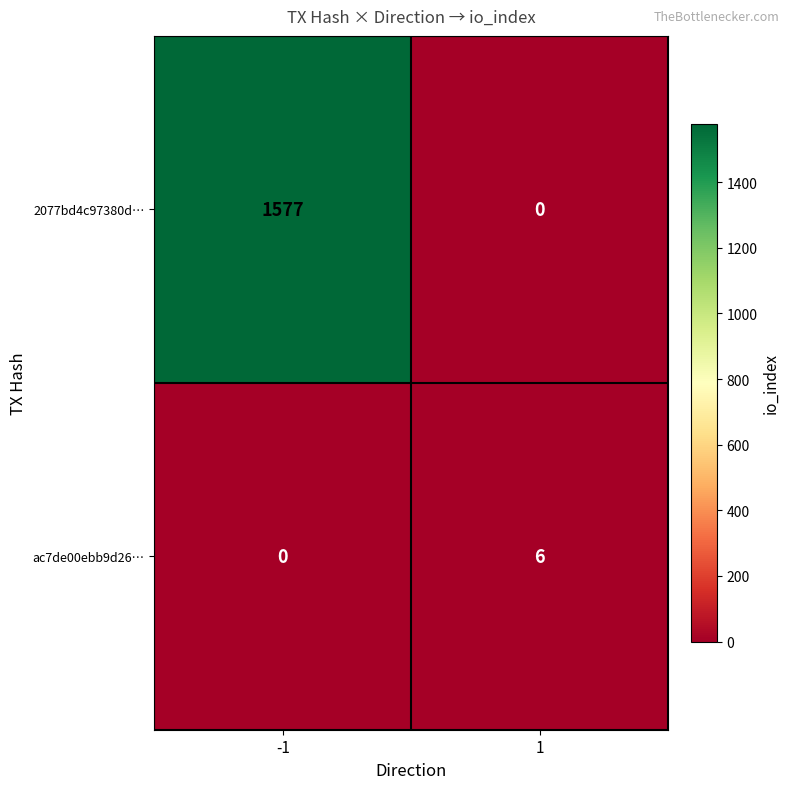

True or false: ac7de00ebb9d26… has a value of 2 at -1.

False